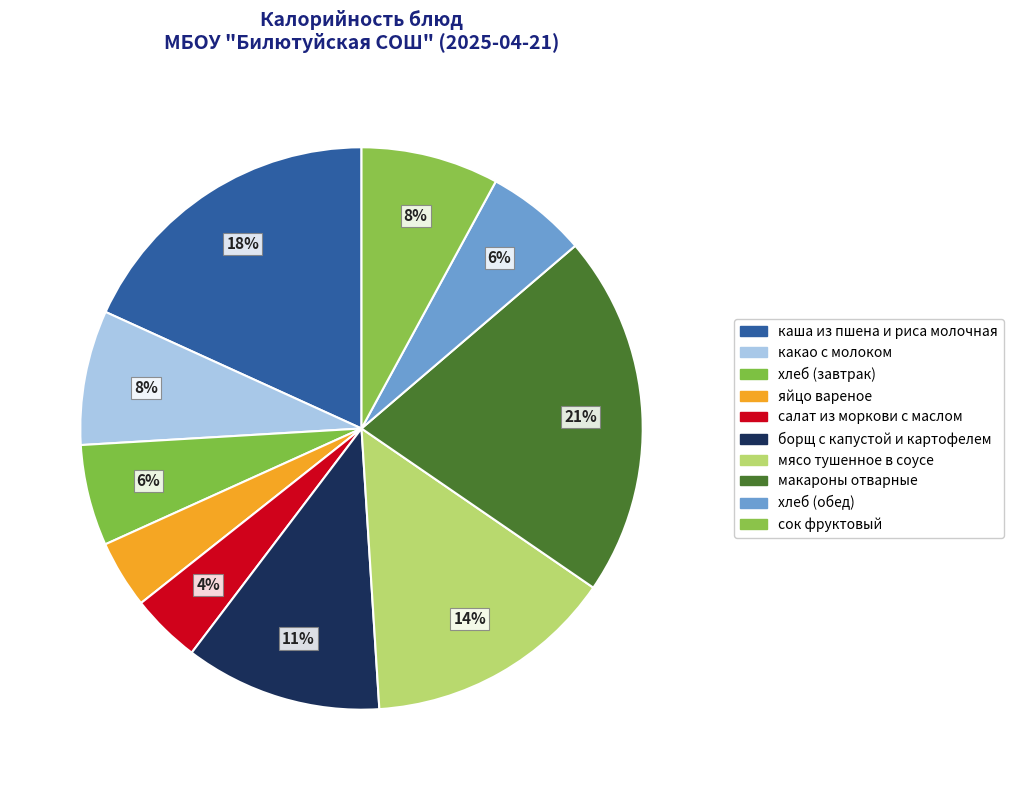

Is it true that мясо тушенное в соусе is 14% of the pie?

True